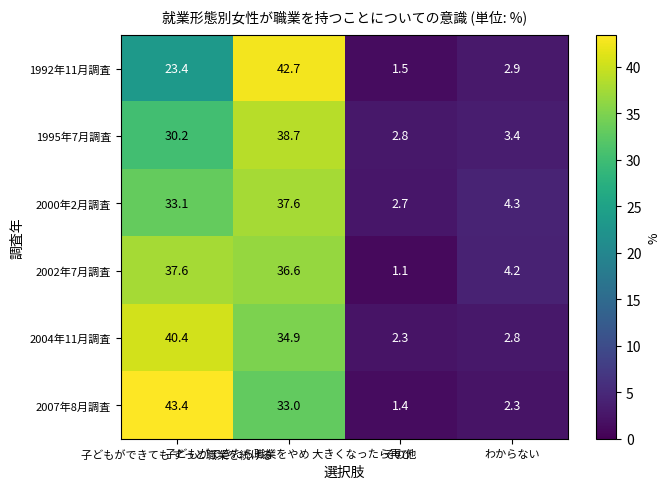

What is the sum of all 2007年8月調査 values?

80.1